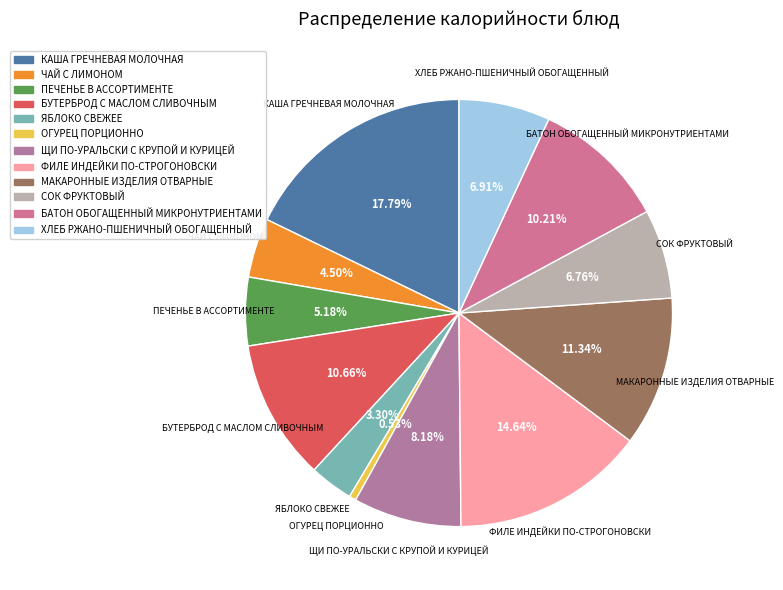

Which category has the biggest portion of the pie?

КАША ГРЕЧНЕВАЯ МОЛОЧНАЯ